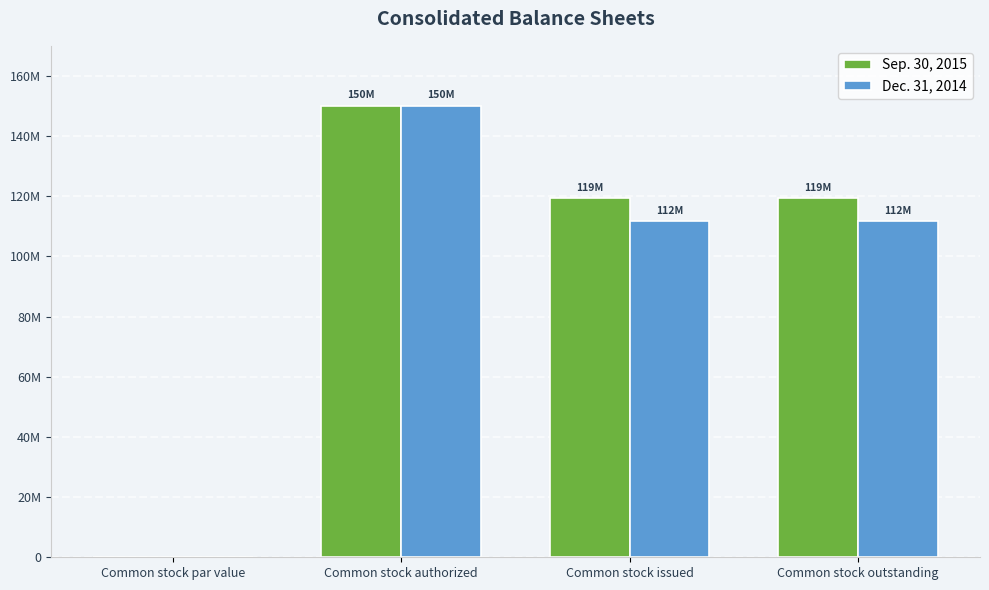

What are all the series names shown in the legend?

Sep. 30, 2015, Dec. 31, 2014